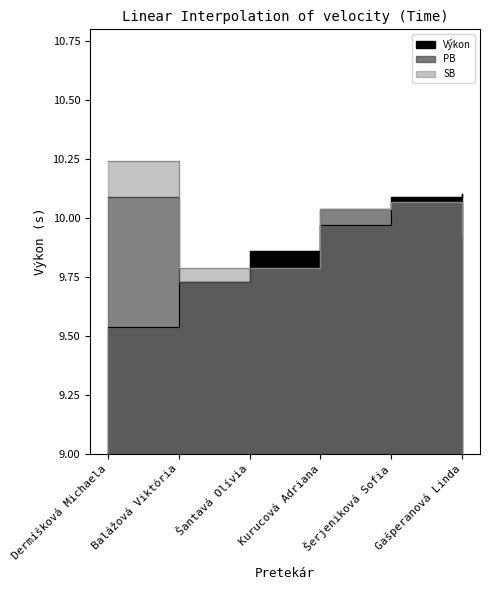

How many intersections are there between PB and Výkon?

2